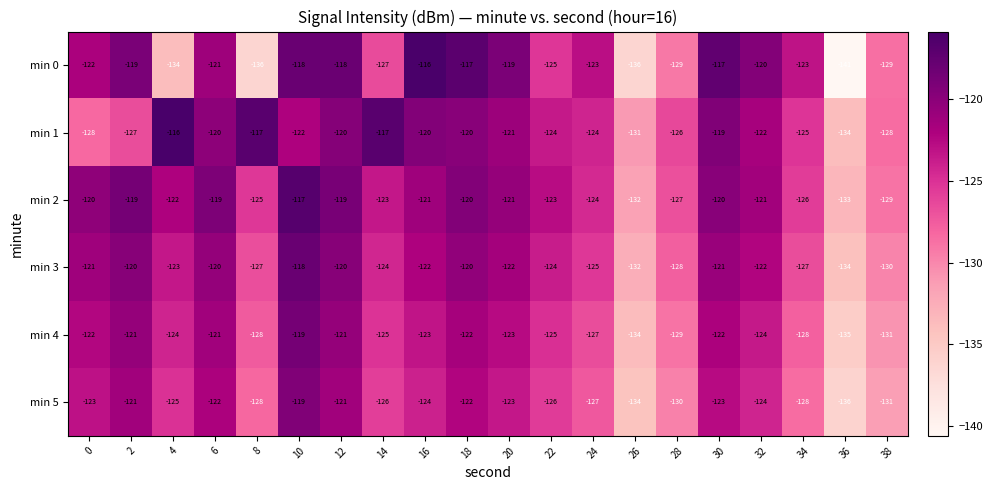

What is the average value of the min 0 series?

-124